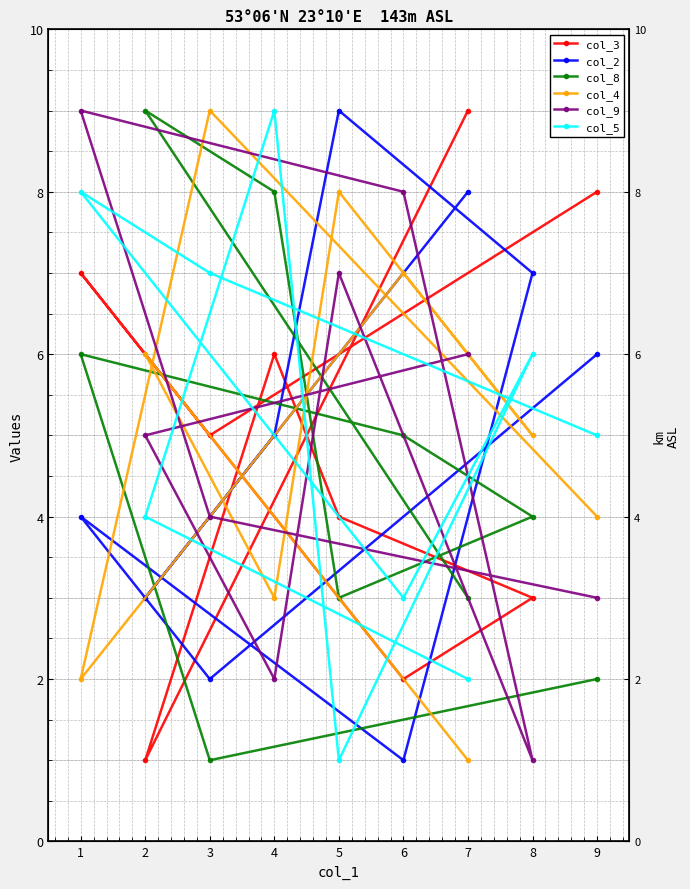

The col_8 series shows 9 at 6. True or false?

False